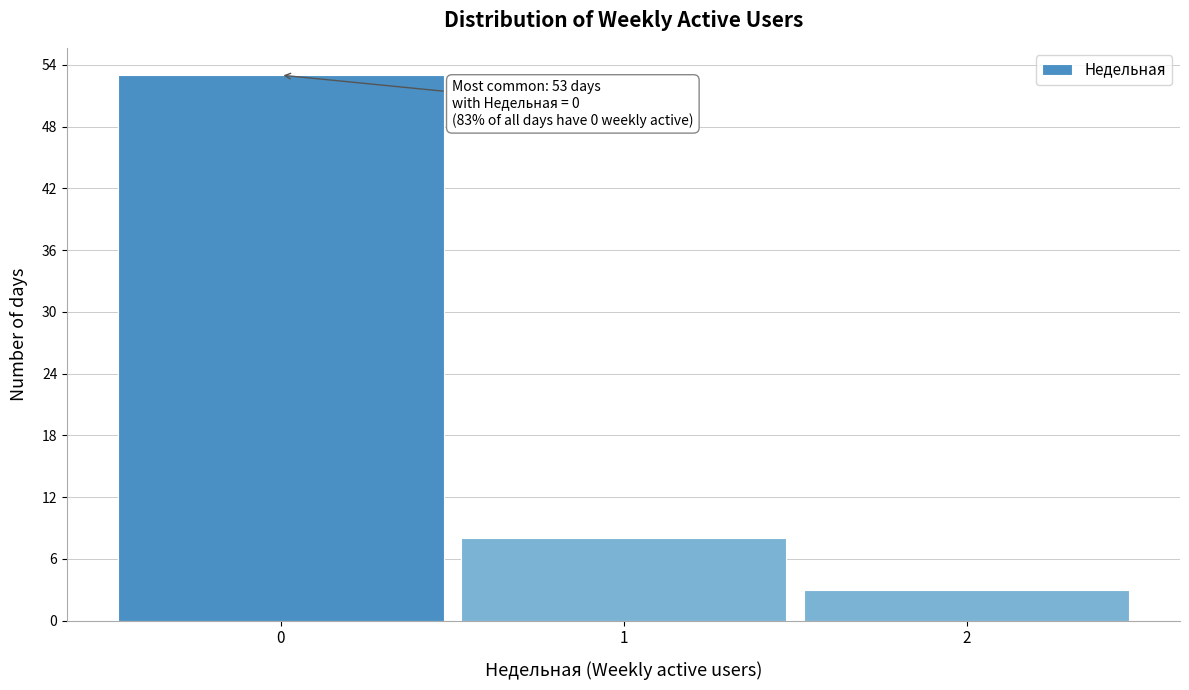

Over which range of the x-axis is the bar tallest?

-0.5 to 0.5